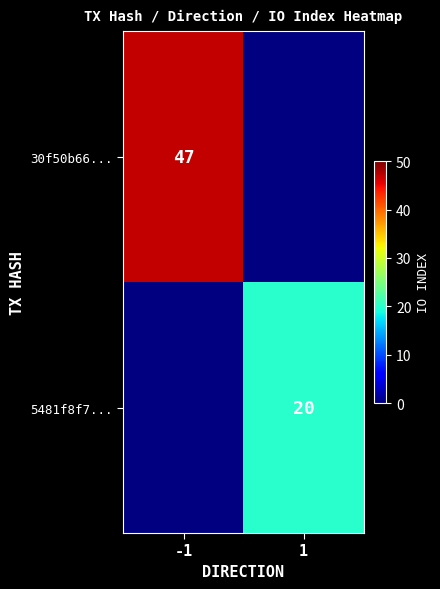

What is the greatest value displayed?

47.0